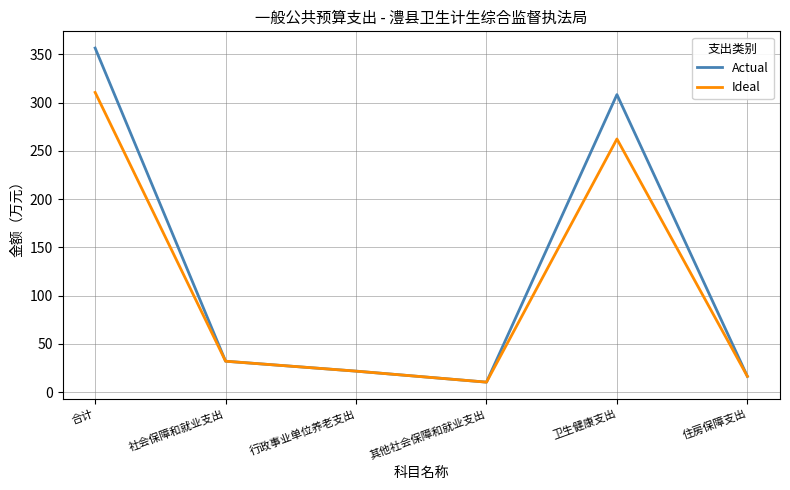

At which category is the sum across all series the highest?

合计